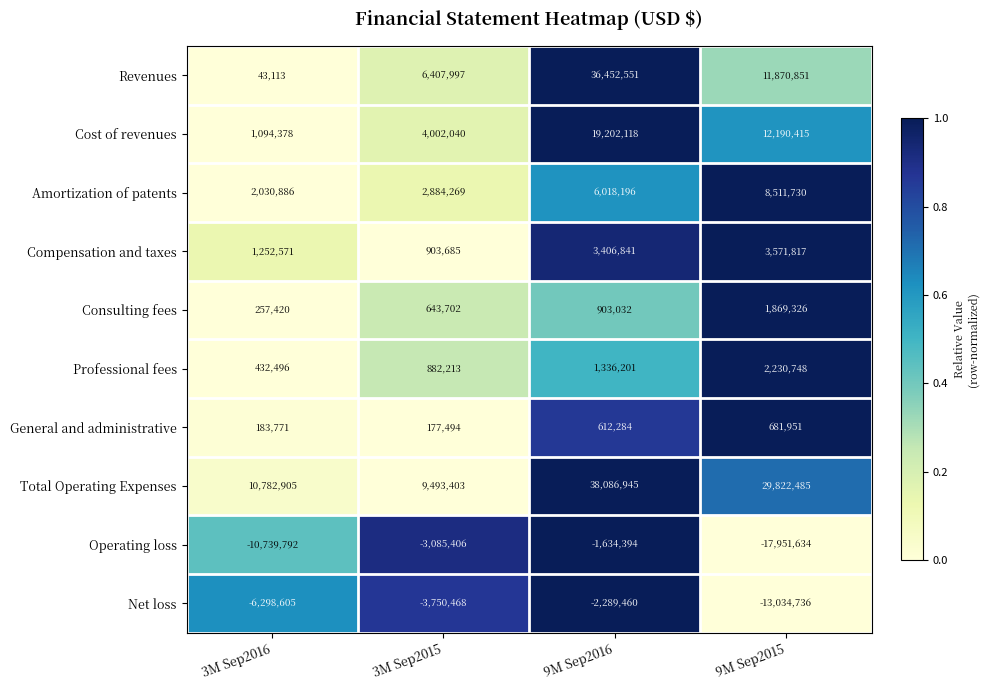

At which label does Net loss reach its peak?

9M Sep2016